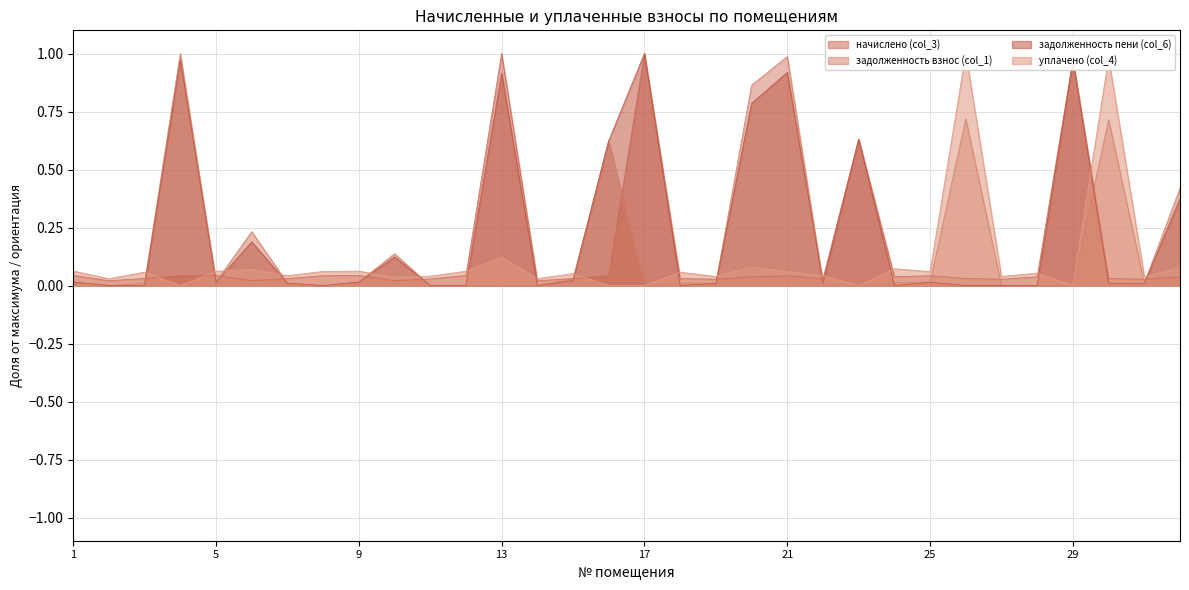

What is the difference between the highest and lowest values at 8?

0.1